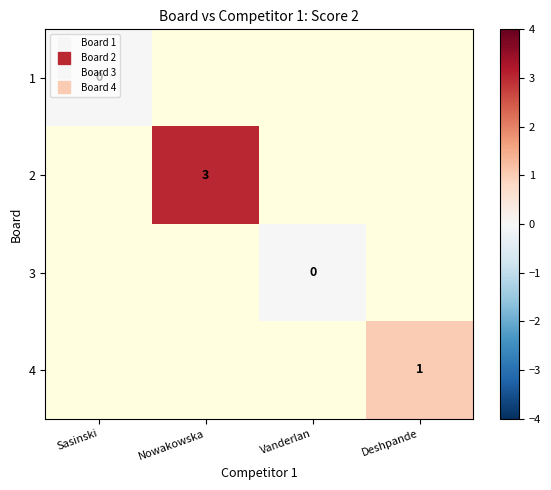

Between Sasinski and Nowakowska, which is larger?

Nowakowska